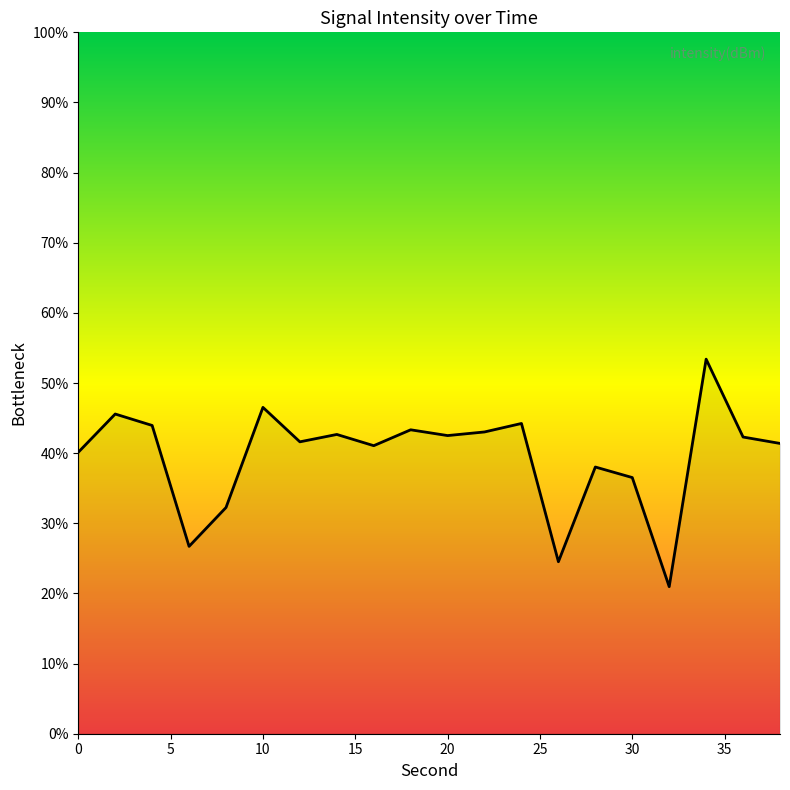

What is the difference between the maximum and minimum values?

32.4